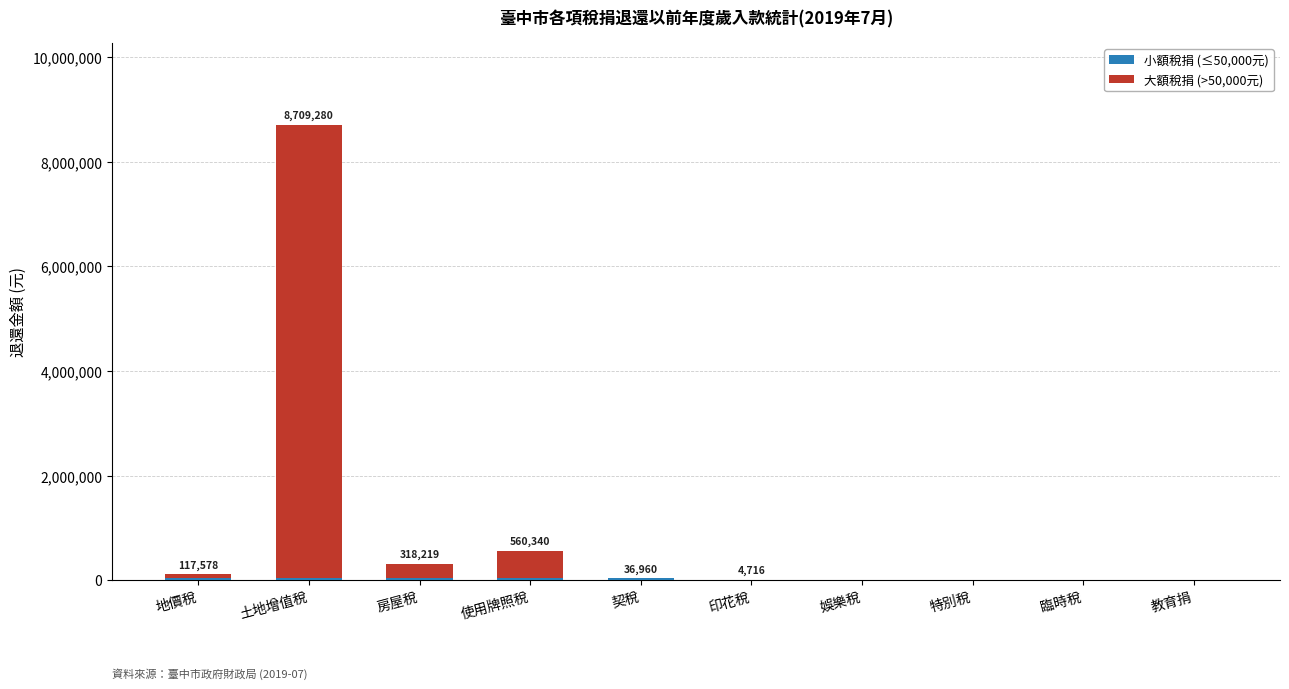

How many categories are shown in the chart?

10